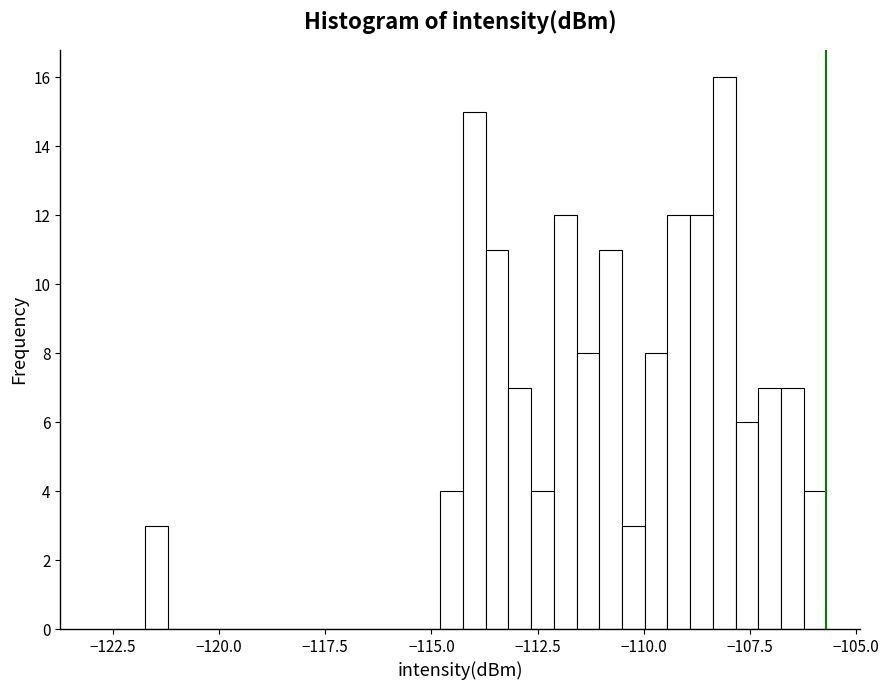

Read against the x-axis, roughly where is the centre of the tallest bar?

-108.0